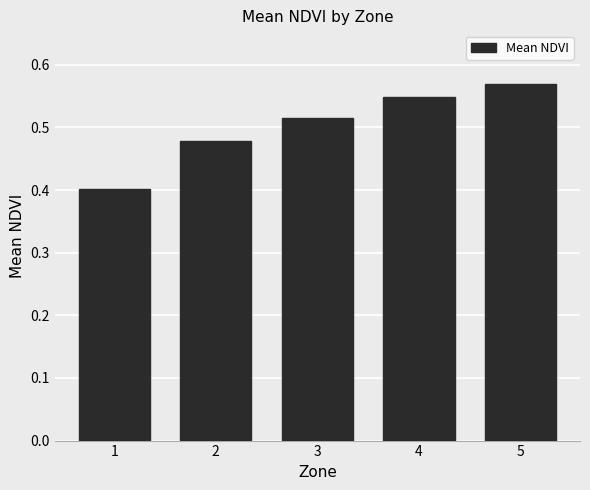

What is the change in value from 1 to 4?

+0.1